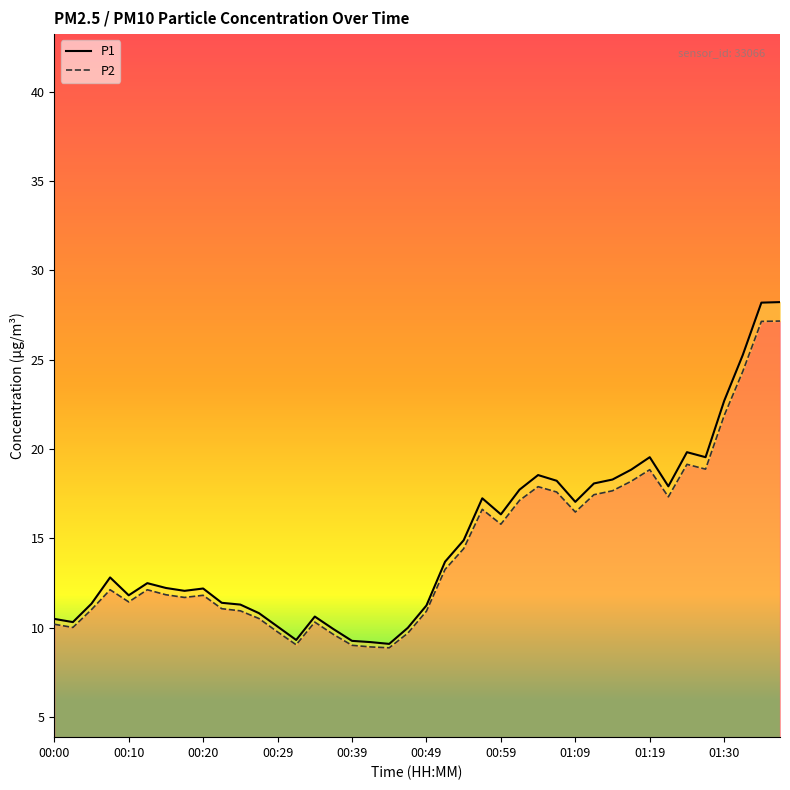

List the series in order of their overall mean, highest first.

P1 line, P2 line